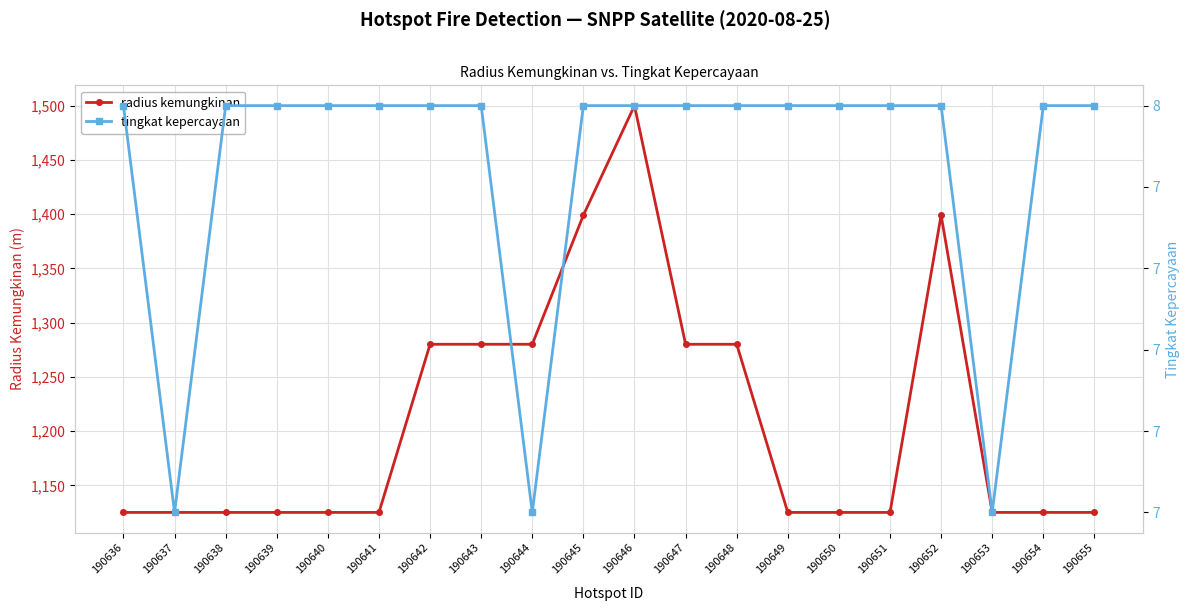

What is the value of the radius kemungkinan point at the 17th from the left?

1399